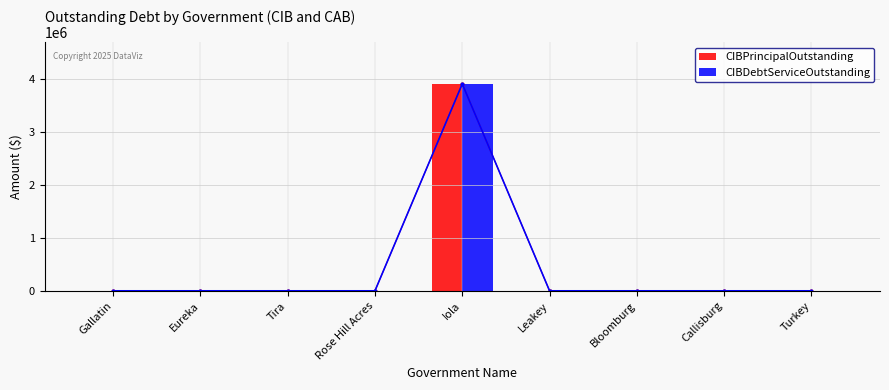

How many bars are there in total?

18